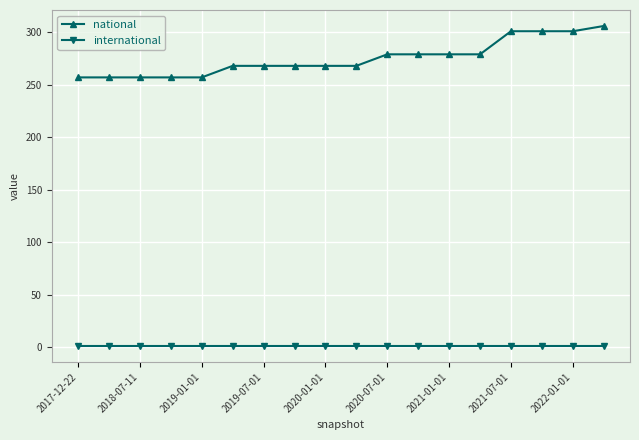

Rank the series by their maximum value, from highest to lowest.

national, international